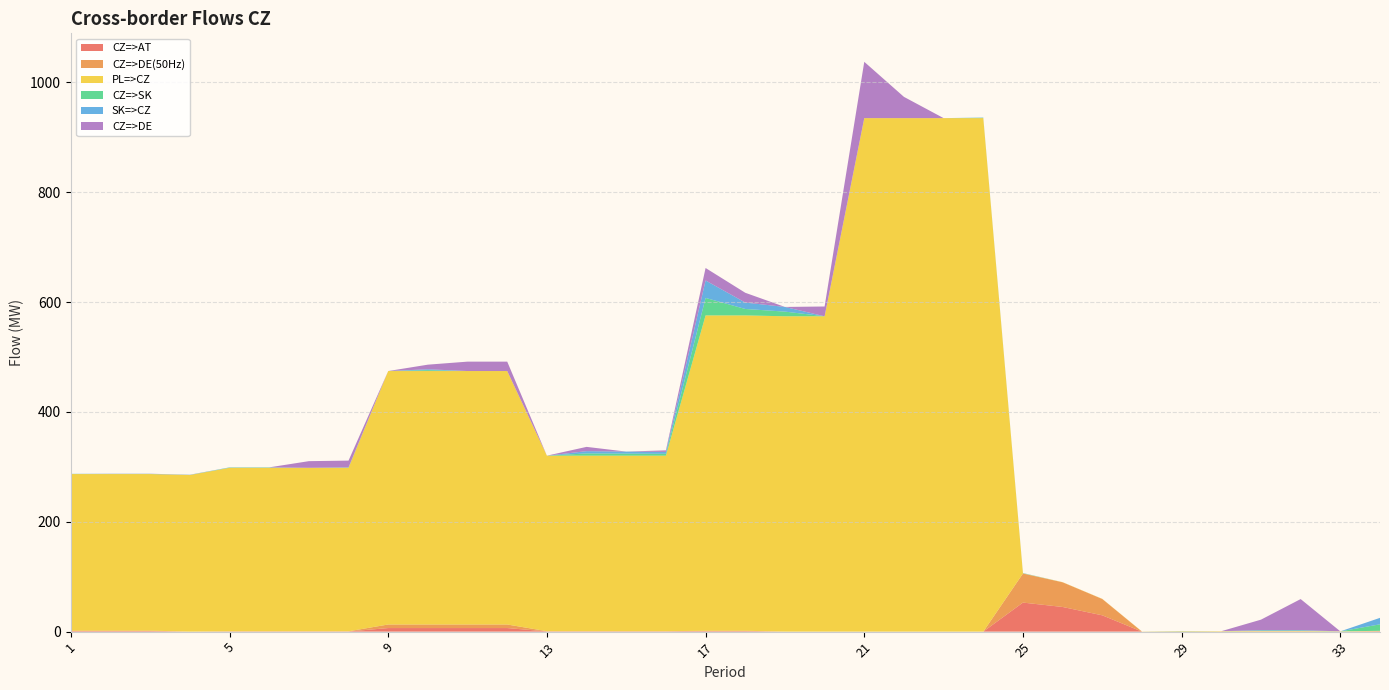

Reading right to left, transcribe all the data shown in this chart.

CZ=>AT: 34=0.5	33=0.0	32=0.2	31=0.2	30=0.0	29=0.0	28=0.0	27=29.7	26=44.9	25=52.9	24=0.0	23=0.0	22=0.0	21=0.0	20=0.0	19=0.0	18=0.8	17=0.8	16=0.4	15=0.4	14=0.4	13=0.4	12=6.5	11=6.5	10=6.5	9=6.5	8=0.3	7=0.3	6=0.3	5=0.3	4=0.0	3=0.9	2=0.9	1=0.9
CZ=>DE(50Hz): 34=0.5	33=0.0	32=0.2	31=0.2	30=0.0	29=0.0	28=0.0	27=29.7	26=44.9	25=52.9	24=0.0	23=0.0	22=0.0	21=0.0	20=0.0	19=0.0	18=0.8	17=0.8	16=0.4	15=0.4	14=0.4	13=0.4	12=6.5	11=6.5	10=6.5	9=6.5	8=0.3	7=0.3	6=0.3	5=0.3	4=0.0	3=0.9	2=0.9	1=0.9
PL=>CZ: 34=0.5	33=0.5	32=0.8	31=0.8	30=0.8	29=0.8	28=0.3	27=0.3	26=0.3	25=0.3	24=935.0	23=935.0	22=935.0	21=935.0	20=574.2	19=574.2	18=574.2	17=574.2	16=319.6	15=319.6	14=319.6	13=319.6	12=461.5	11=461.5	10=461.5	9=461.5	8=297.7	7=297.7	6=297.7	5=297.7	4=285.1	3=285.1	2=285.1	1=285.1
CZ=>SK: 34=11.8	33=0.0	32=0.8	31=0.8	30=0.0	29=0.2	28=0.0	27=0.0	26=0.0	25=0.3	24=0.5	23=0.0	22=0.0	21=0.0	20=0.0	19=8.5	18=11.7	17=31.8	16=3.4	15=3.7	14=4.1	13=0.0	12=0.0	11=0.0	10=1.6	9=0.0	8=0.4	7=0.0	6=0.4	5=0.4	4=0.2	3=0.2	2=0.2	1=0.2
SK=>CZ: 34=11.8	33=0.0	32=0.8	31=0.8	30=0.0	29=0.2	28=0.0	27=0.0	26=0.0	25=0.3	24=0.5	23=0.0	22=0.0	21=0.0	20=0.0	19=8.5	18=11.7	17=31.8	16=3.4	15=3.7	14=4.1	13=0.0	12=0.0	11=0.0	10=1.6	9=0.0	8=0.4	7=0.0	6=0.4	5=0.4	4=0.2	3=0.2	2=0.2	1=0.2
CZ=>DE: 34=0.0	33=0.0	32=56.5	31=19.0	30=0.0	29=0.0	28=0.0	27=0.0	26=0.0	25=0.0	24=0.0	23=0.0	22=38.7	21=102.5	20=17.8	19=0.0	18=17.8	17=22.7	16=2.9	15=0.0	14=7.8	13=0.0	12=17.1	11=17.1	10=8.4	9=0.0	8=12.3	7=12.1	6=0.0	5=0.0	4=0.2	3=0.2	2=0.2	1=0.0